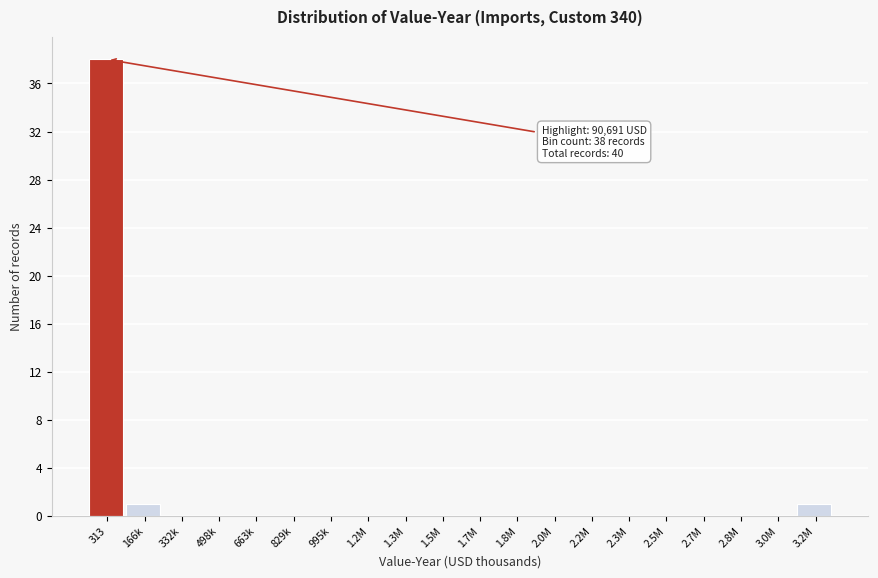

Reading right to left, list all the values displayed in this chart.

3.2M=1	3.0M=0	2.8M=0	2.7M=0	2.5M=0	2.3M=0	2.2M=0	2.0M=0	1.8M=0	1.7M=0	1.5M=0	1.3M=0	1.2M=0	995k=0	829k=0	663k=0	498k=0	332k=0	166k=1	313=38